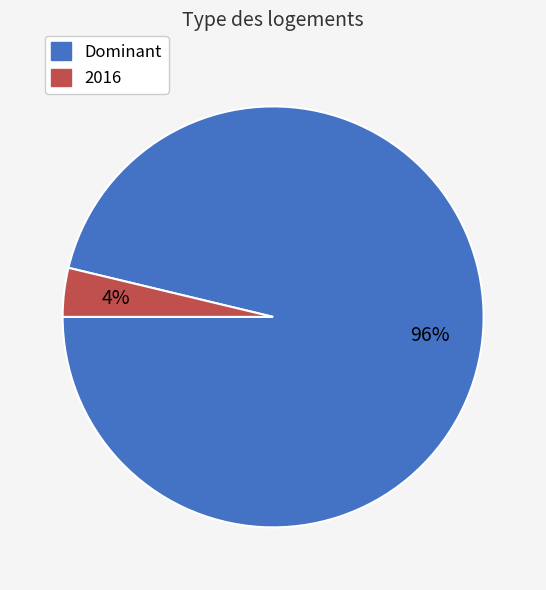

Is there any slice that represents more than half of the pie?

Yes